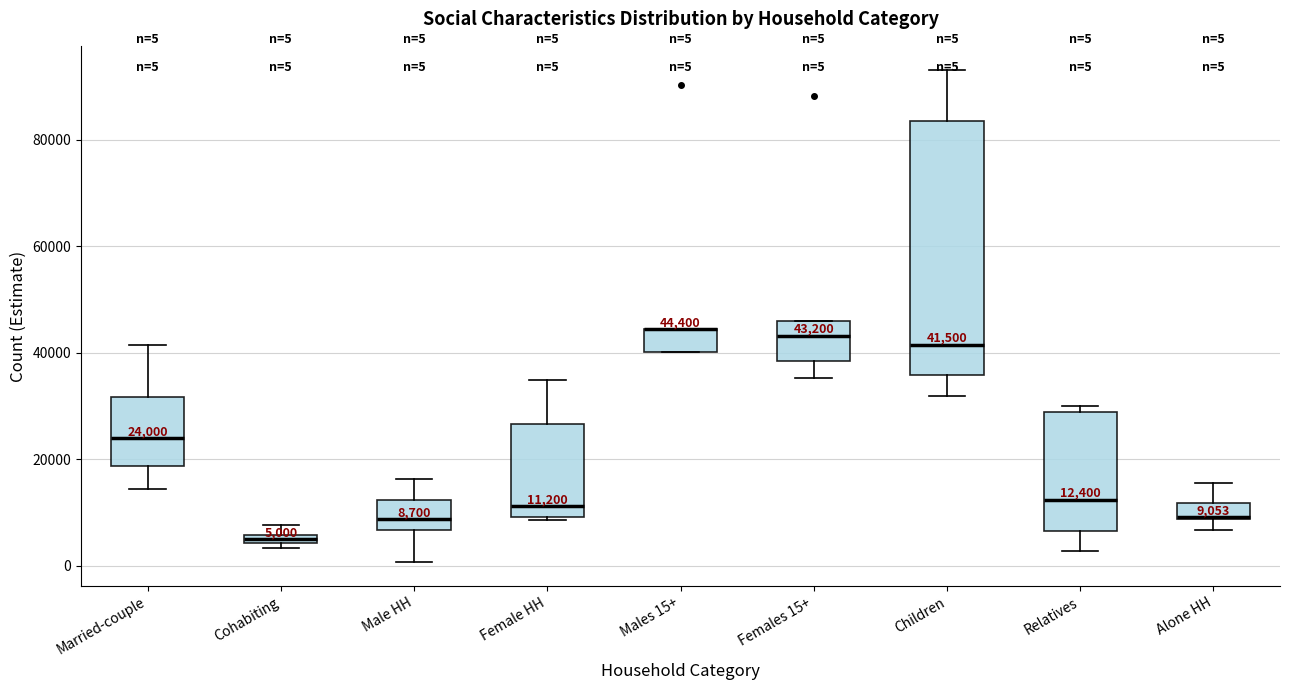

Which box is the tallest, from its lower edge to its upper edge?

Children